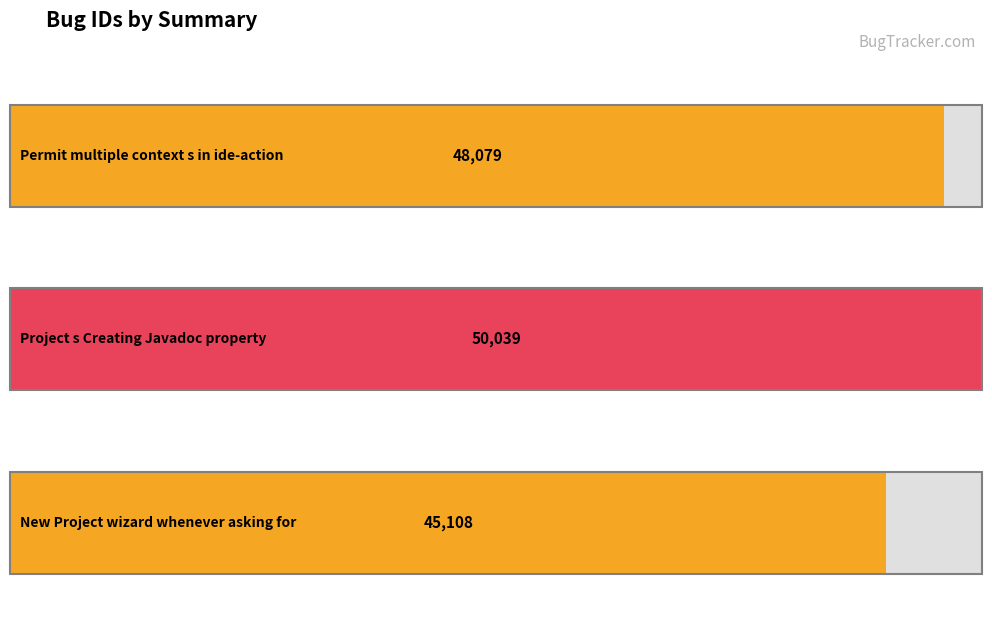

What is the ratio of the value at Permit multiple context s in ide-action to the value at Project s Creating Javadoc property?

1.0